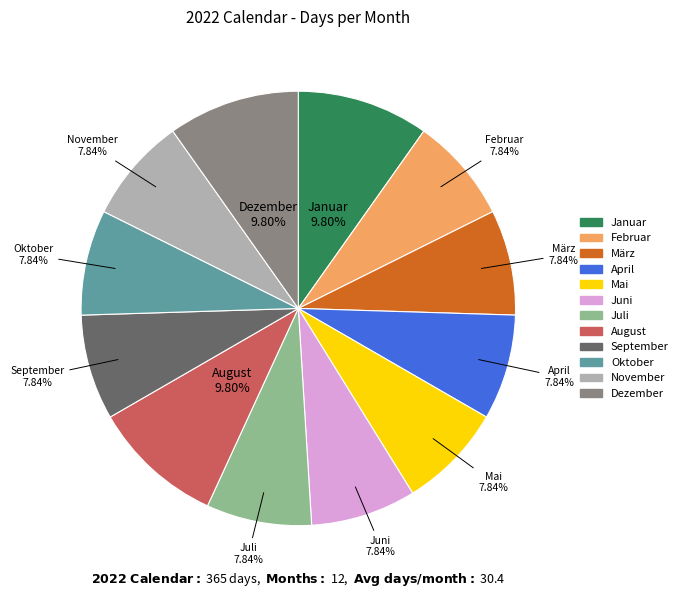

How many segments does this pie chart have?

12